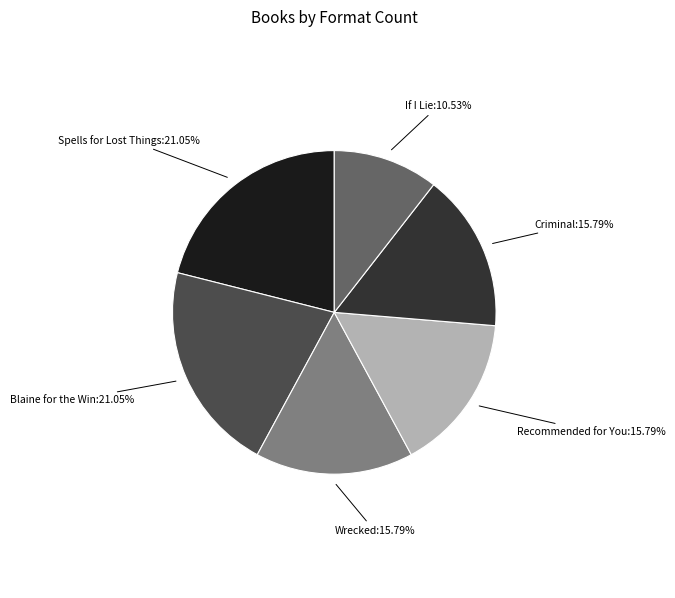

How many segments does this pie chart have?

6